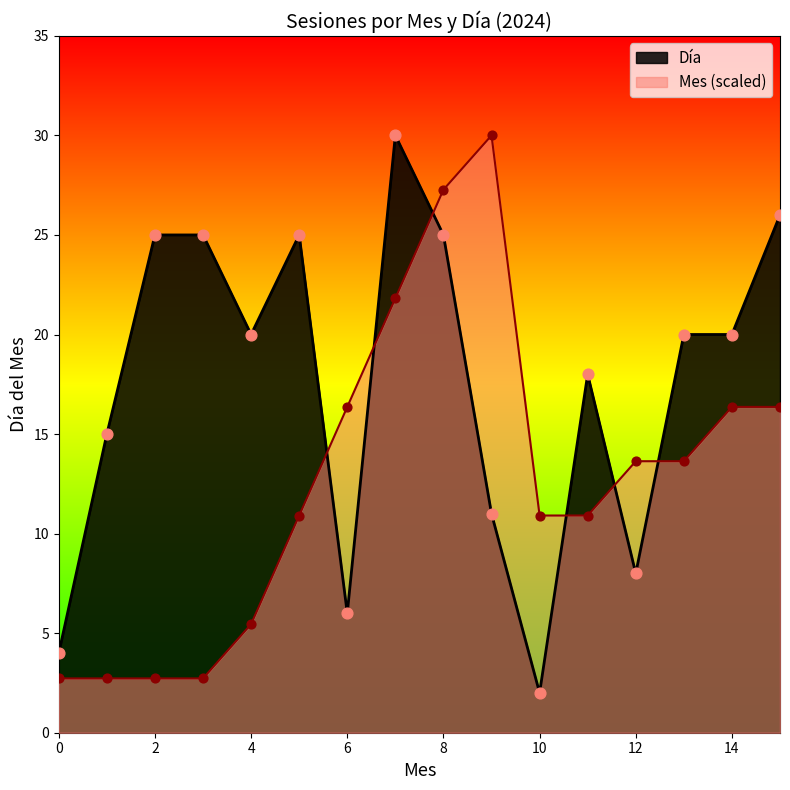

Which series has the largest total across all categories?

Día